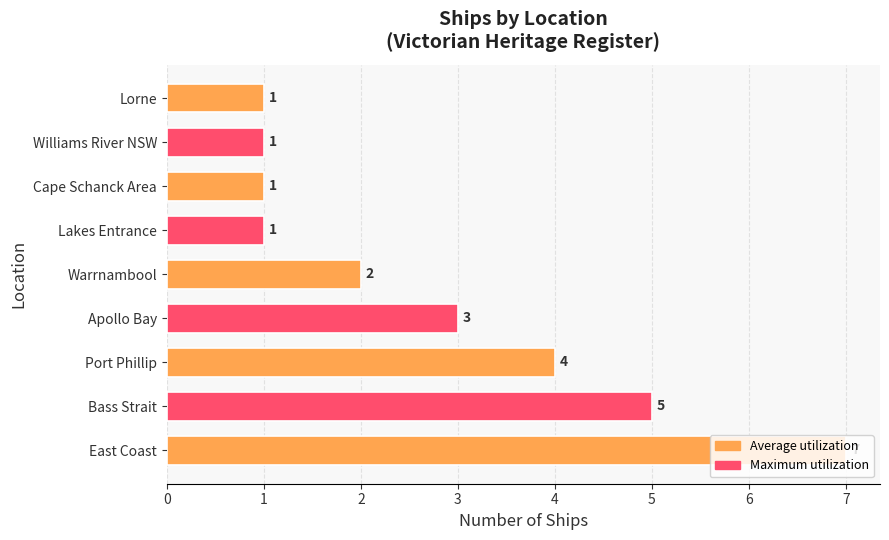

What is the sum of the values at Warrnambool and Cape Schanck Area?

3